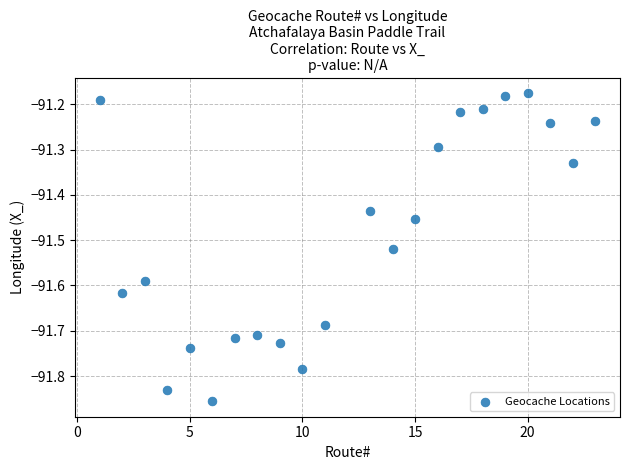

What is the range of X values (max minus min)?

22.0